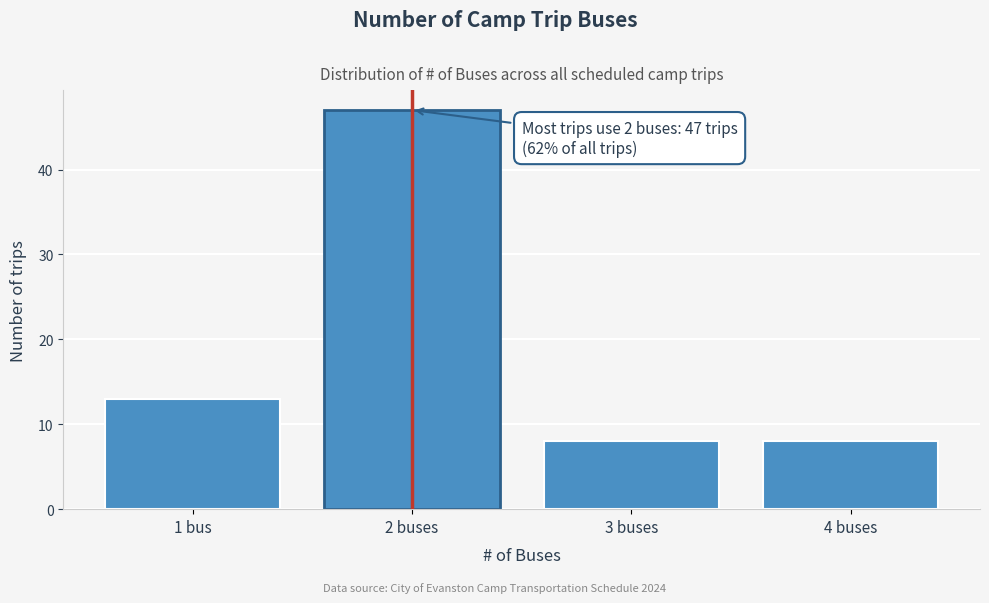

Reading right to left, transcribe all the data shown in this chart.

4 buses=8	3 buses=8	2 buses=47	1 bus=13